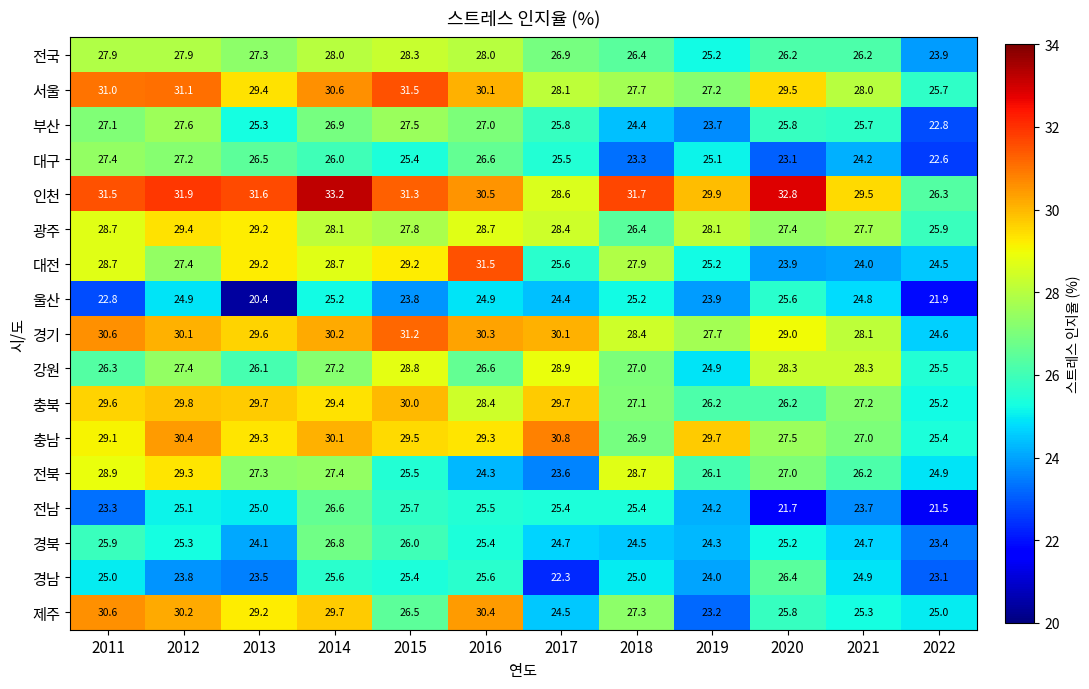

At which label does 충북 first exceed 29?

2011